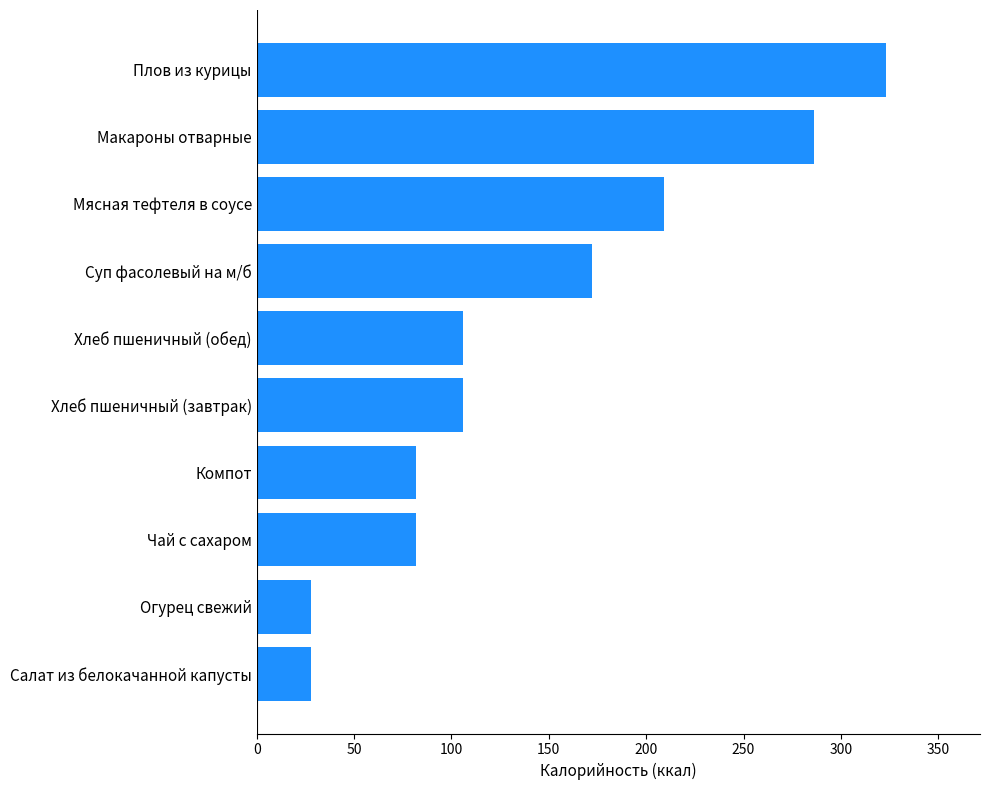

What is the change in value from Хлеб пшеничный (завтрак) to Суп фасолевый на м/б?

+66